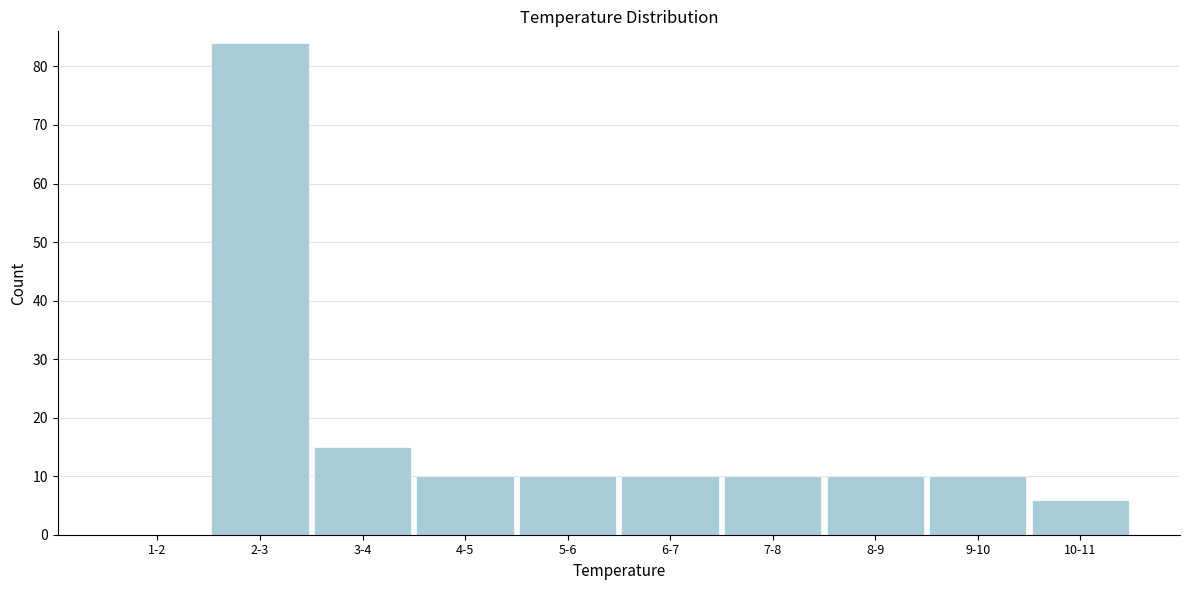

Reading right to left, what are all the values shown in this chart?

10-11=6	9-10=10	8-9=10	7-8=10	6-7=10	5-6=10	4-5=10	3-4=15	2-3=84	1-2=0